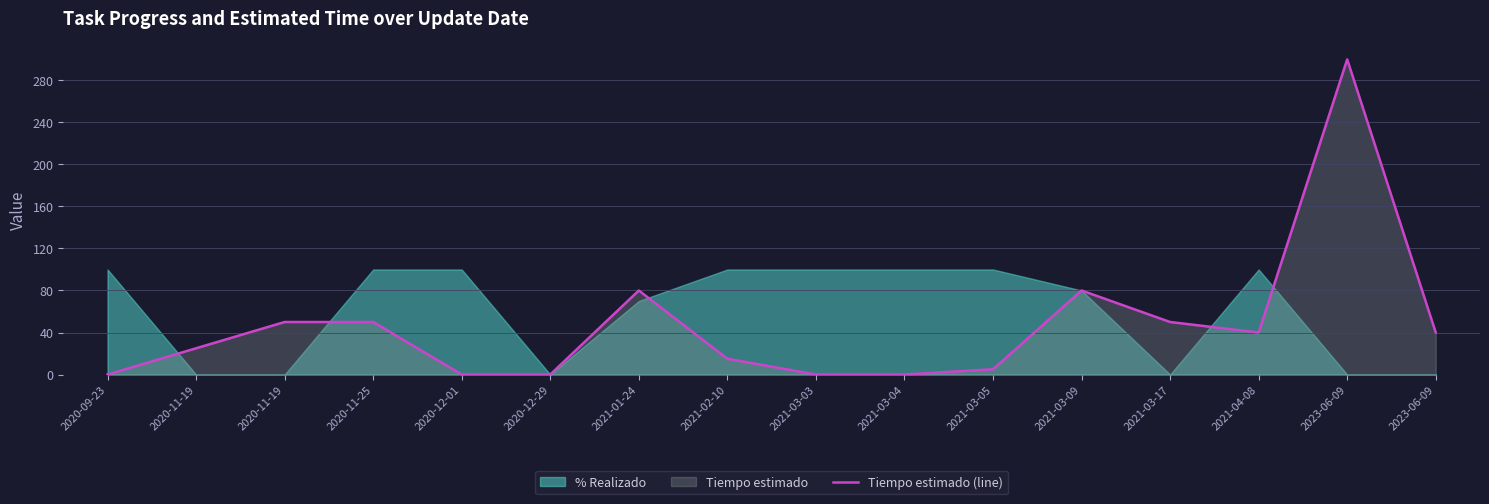

Reading left to right, list all the values displayed in this chart.

0	25	50	50	0	0	80	15	0	0	5	80	50	40	300	40